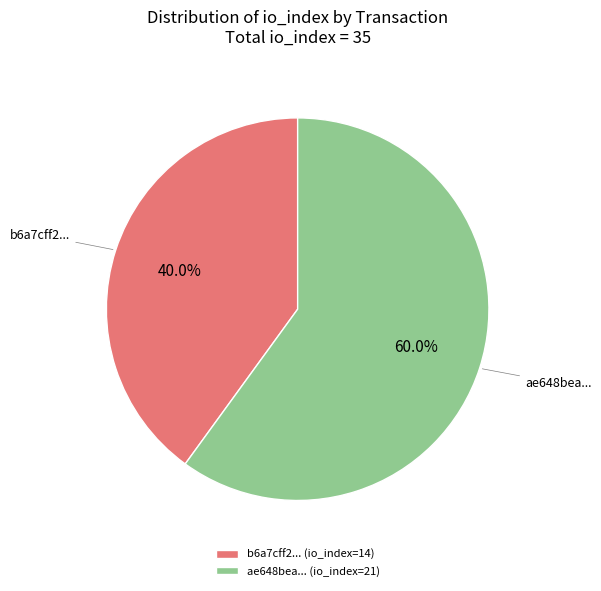

Does any single category account for the majority?

Yes